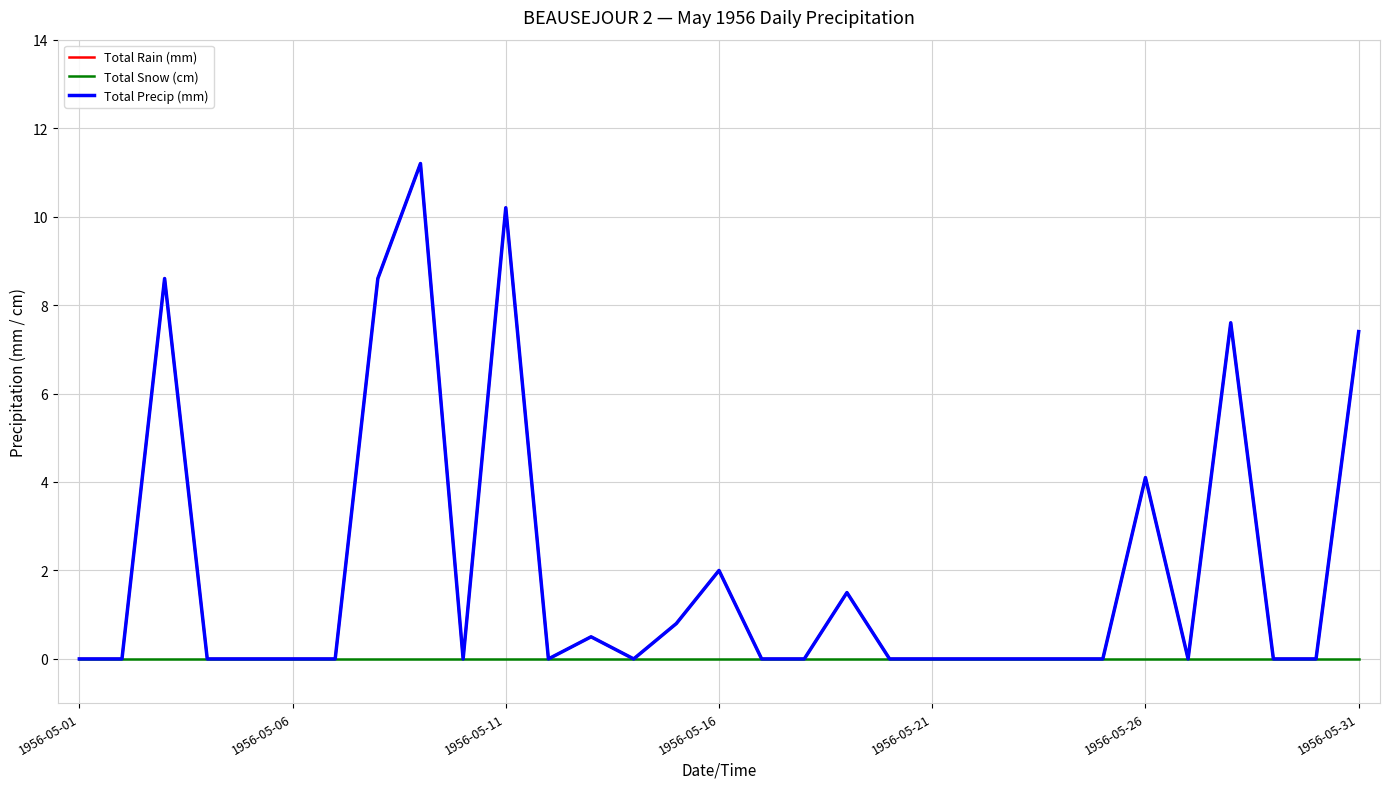

Does the chart display data point markers on the line(s)?

No